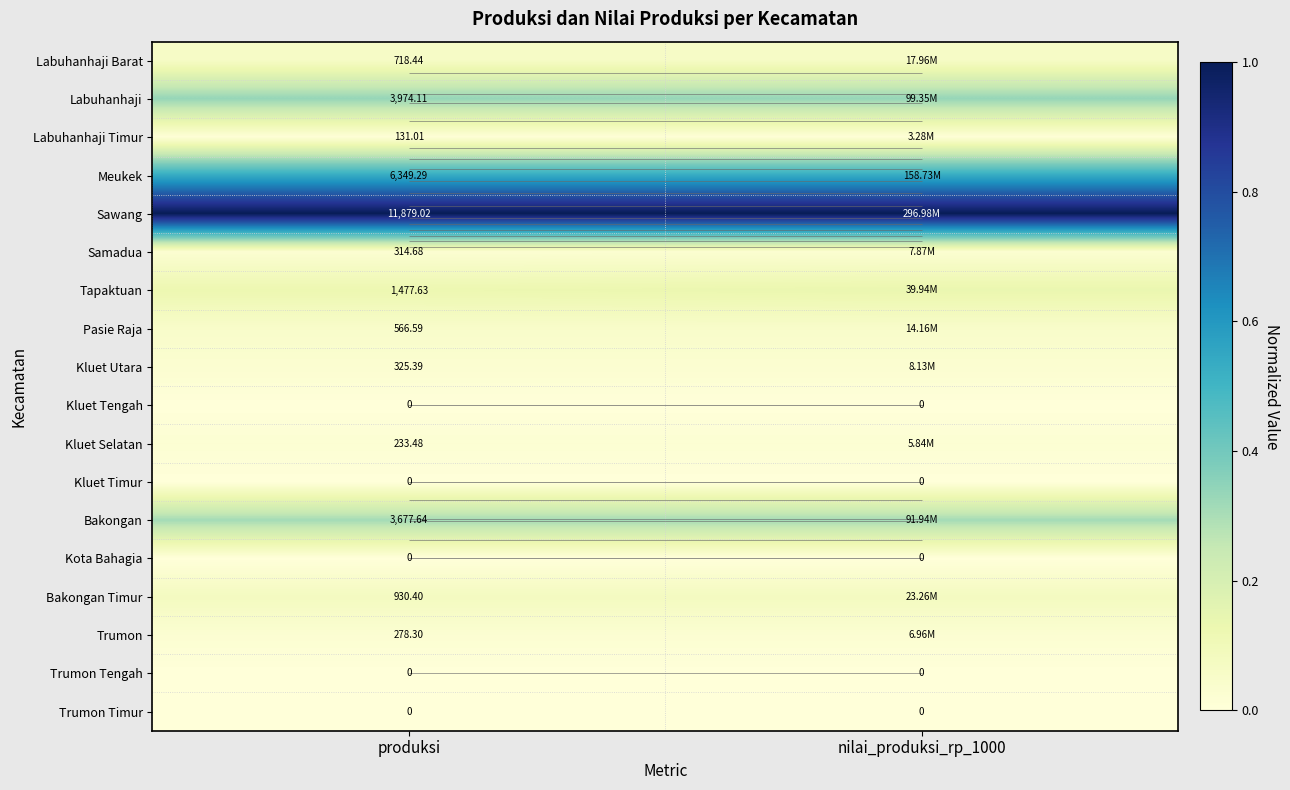

Is it true that Labuhanhaji Barat equals 0.1 at nilai_produksi_rp_1000?

False